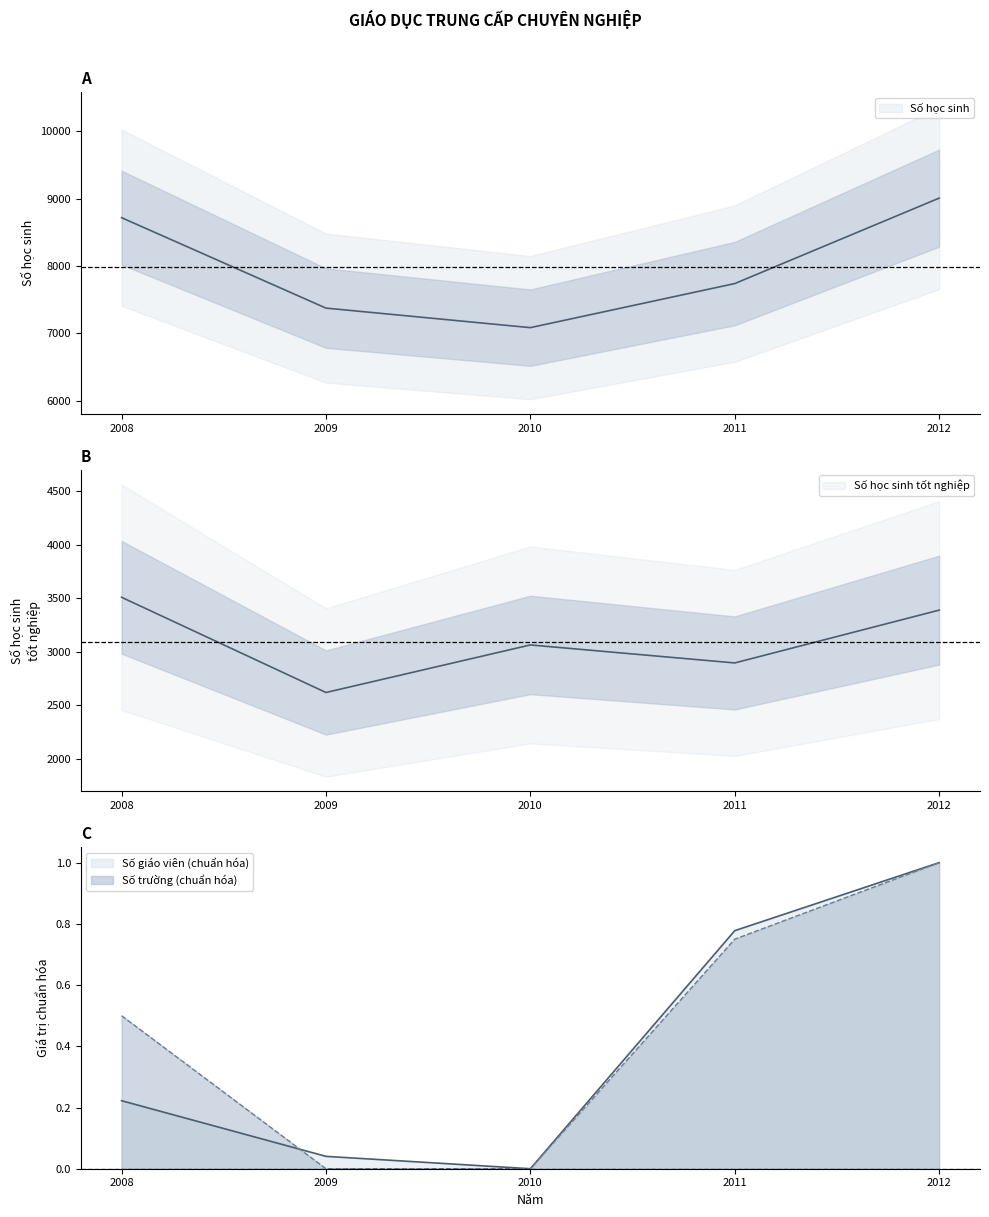

Does the chart have visible grid lines?

No